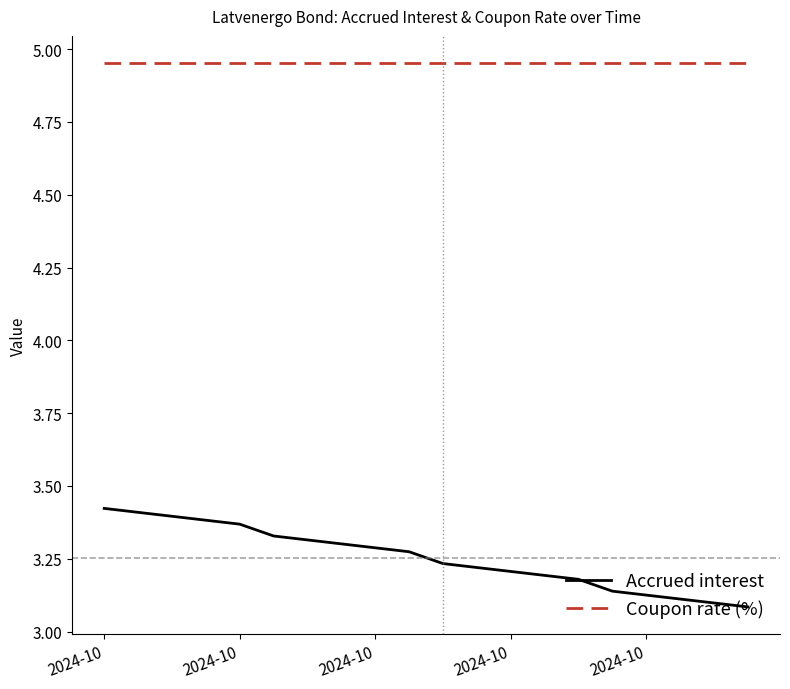

Does the chart display data point markers on the line(s)?

No